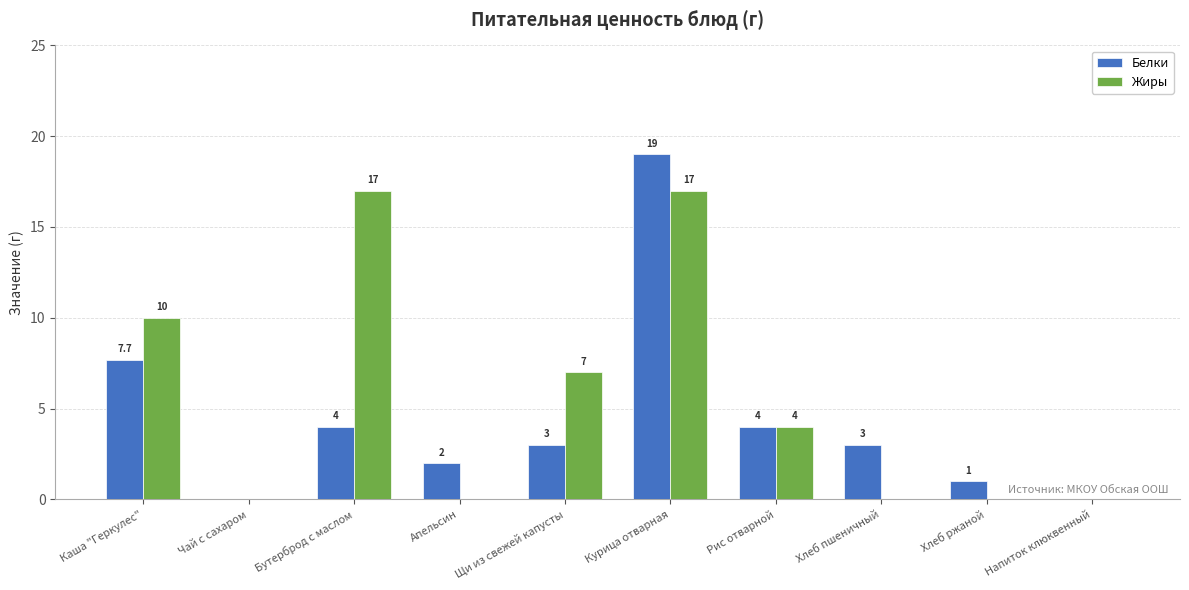

Is the value of Жиры at Хлеб пшеничный greater than the value of Белки at Хлеб ржаной?

No